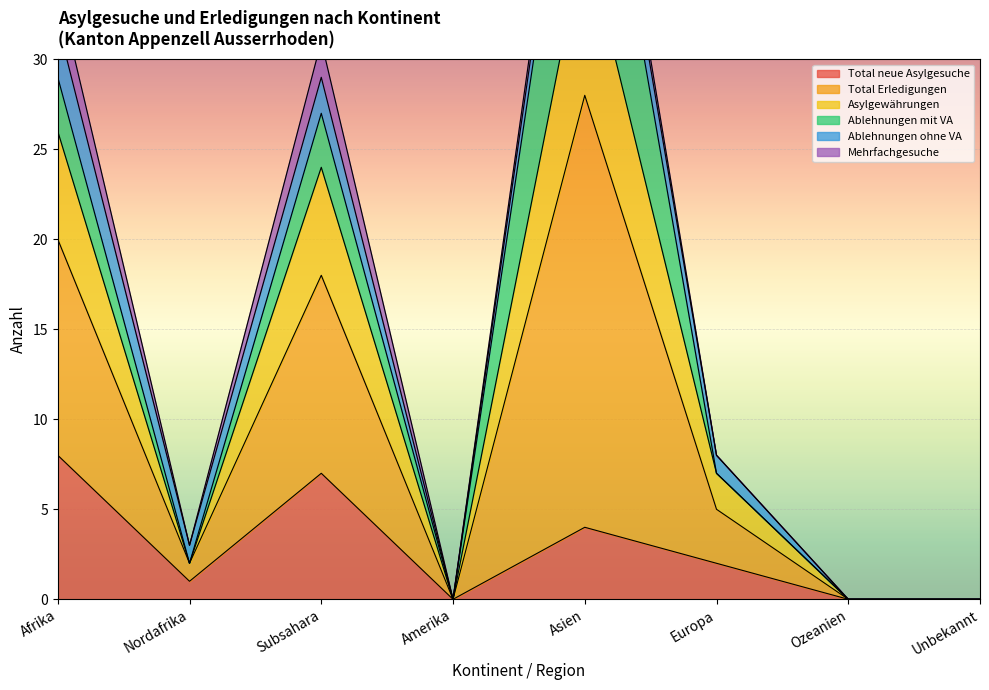

At which label is Total neue Asylgesuche closest to 4?

Asien